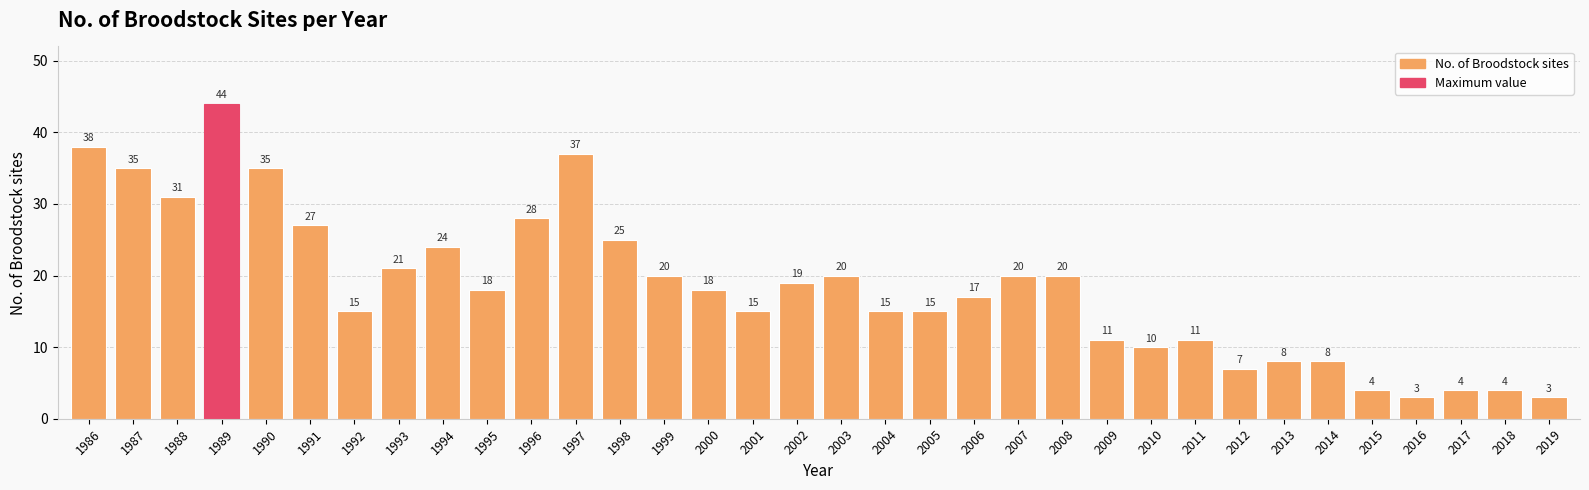

Where does the data first go above 18?

1986